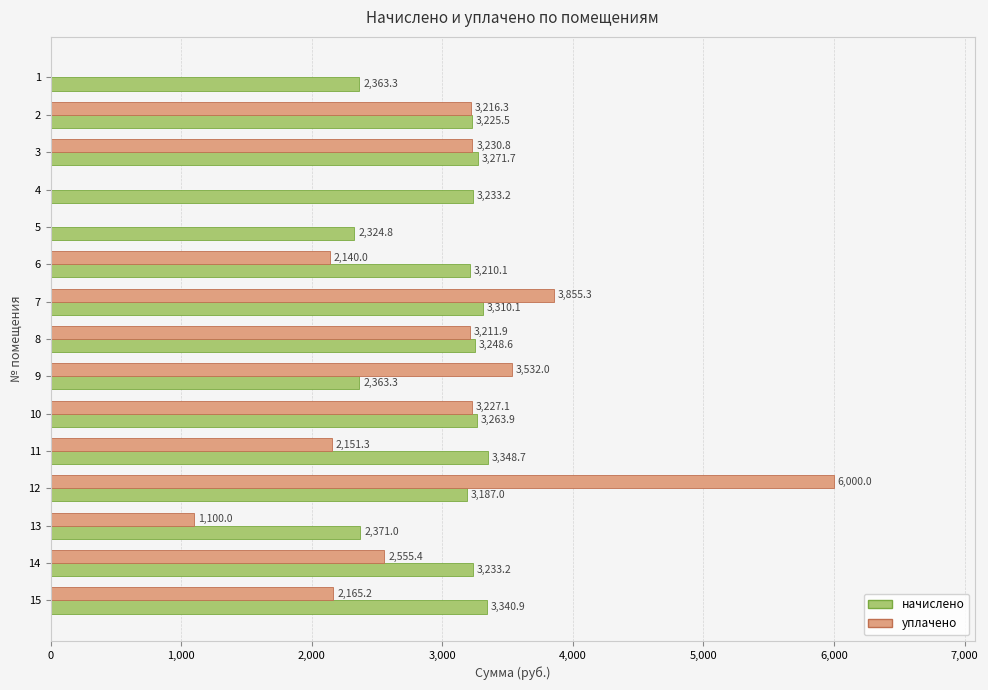

The начислено series shows 1894.0 at 7. True or false?

False